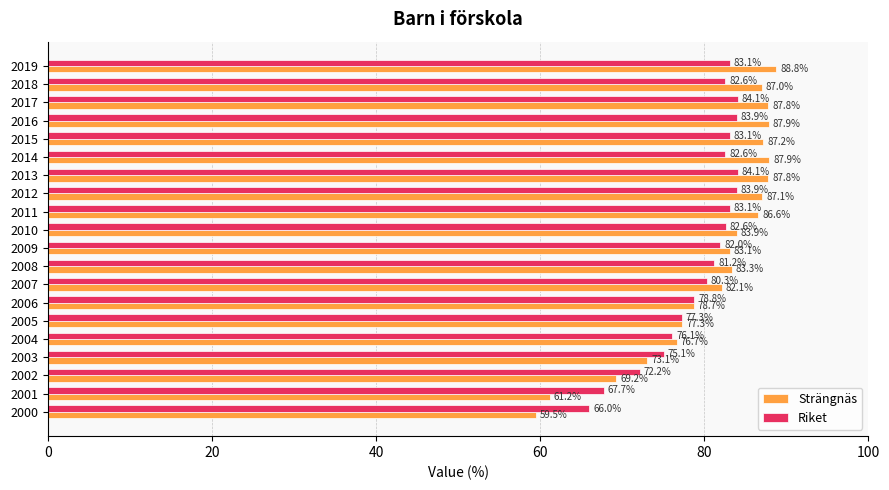

The Riket series shows 80.3 at 2007. True or false?

True